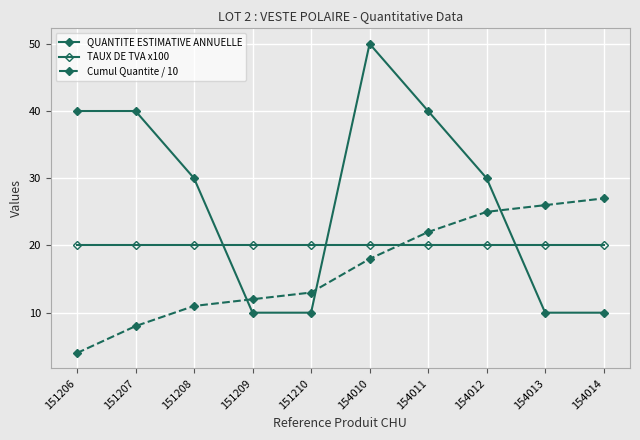

Reading left to right, what are all the values shown in this chart?

QUANTITE ESTIMATIVE ANNUELLE: 40	40	30	10	10	50	40	30	10	10
TAUX DE TVA x100: 20	20	20	20	20	20	20	20	20	20
Cumul Quantite / 10: 4	8	11	12	13	18	22	25	26	27